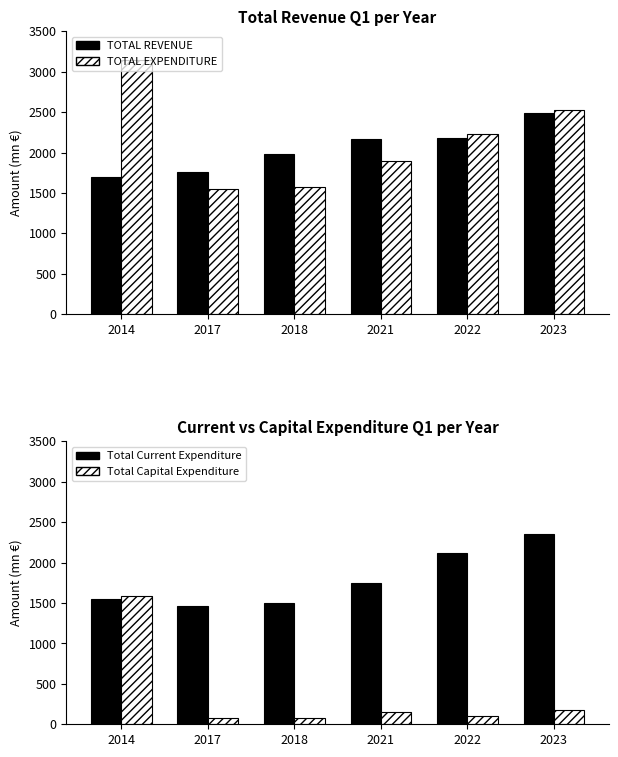

What is the difference between the maximum and minimum values in the TOTAL EXPENDITURE series?

1587.1